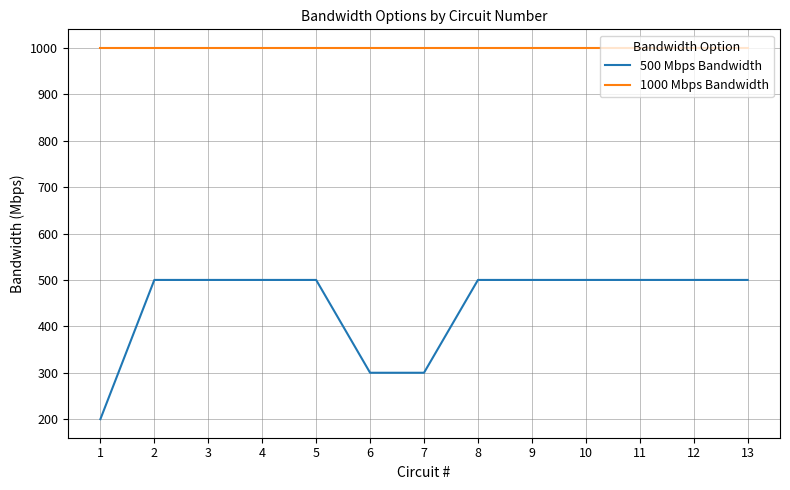

Reading left to right, transcribe all the data shown in this chart.

500 Mbps Bandwidth: 1=200	2=500	3=500	4=500	5=500	6=300	7=300	8=500	9=500	10=500	11=500	12=500	13=500
1000 Mbps Bandwidth: 1=1000	2=1000	3=1000	4=1000	5=1000	6=1000	7=1000	8=1000	9=1000	10=1000	11=1000	12=1000	13=1000